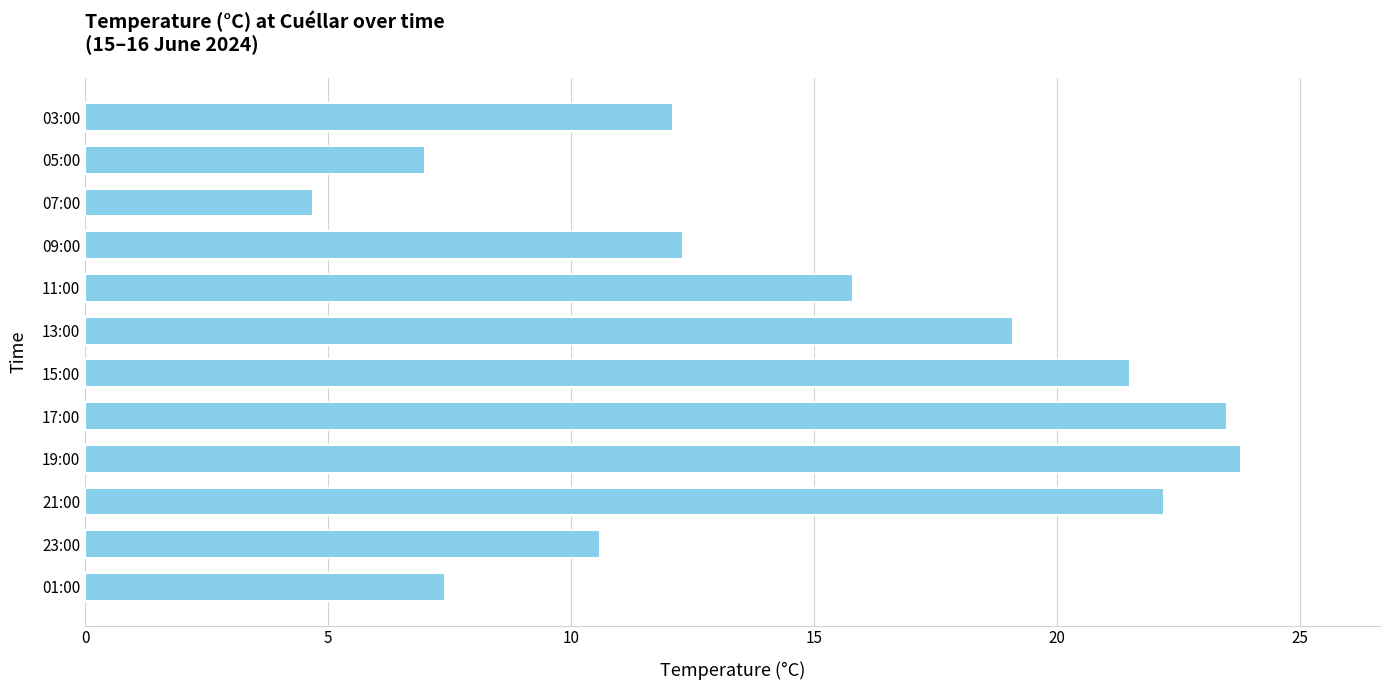

How many values exceed 15?

6